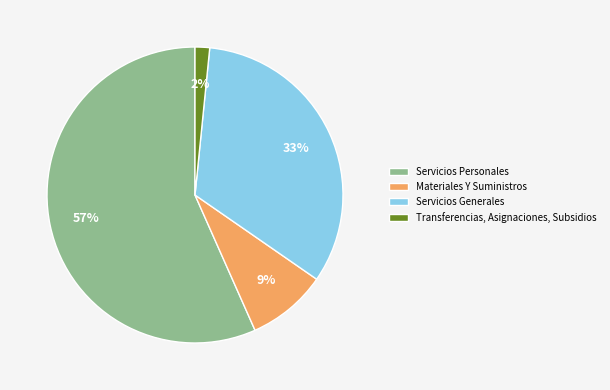

How many segments does this pie chart have?

4